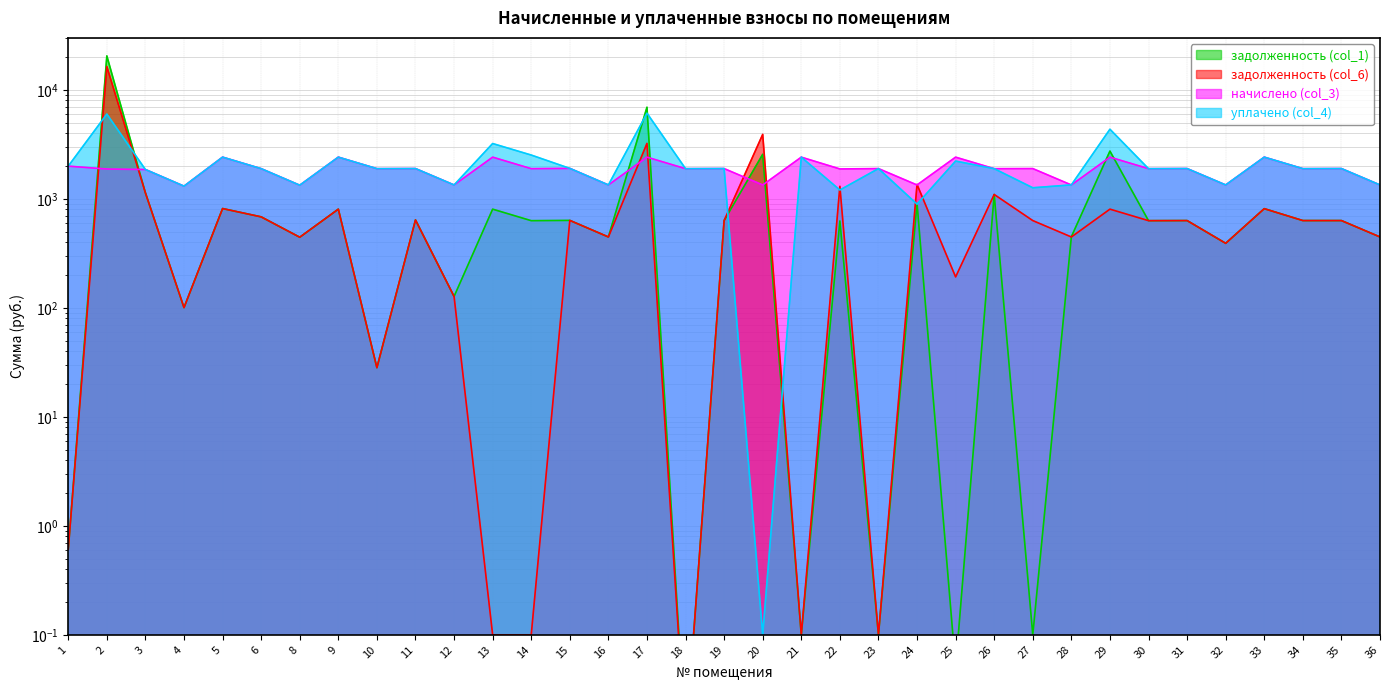

Where is the first local minimum for задолженность (col_1)?

4